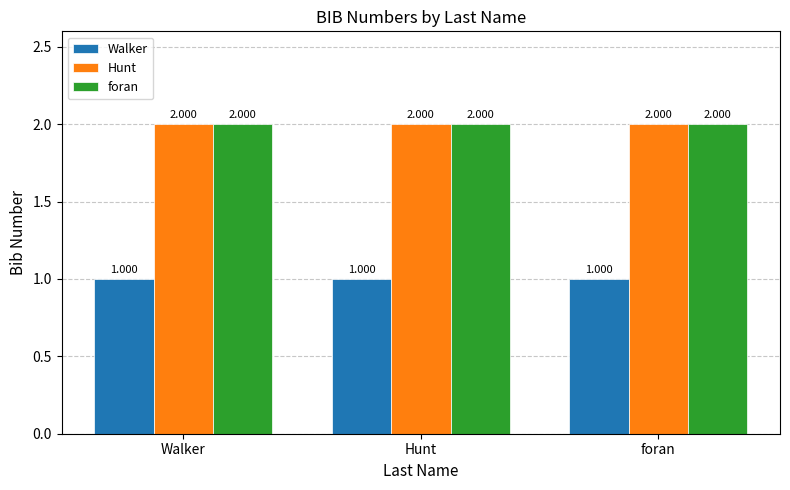

Reading right to left, list all the values displayed in this chart.

Walker: foran=1	Hunt=1	Walker=1
Hunt: foran=2	Hunt=2	Walker=2
foran: foran=2	Hunt=2	Walker=2